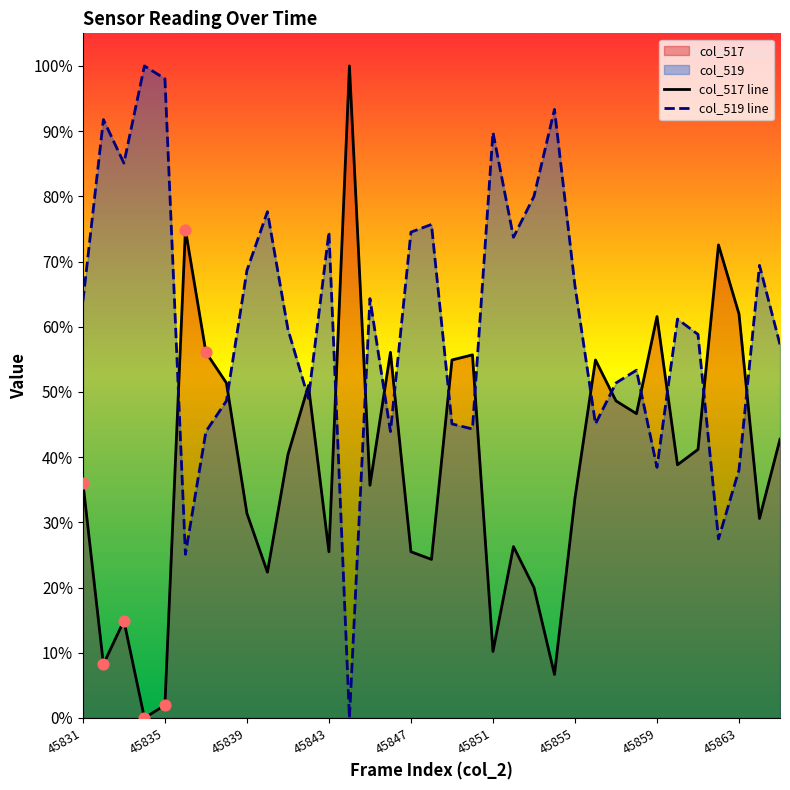

What is the change in value from 45859 to 45865?

+0.2